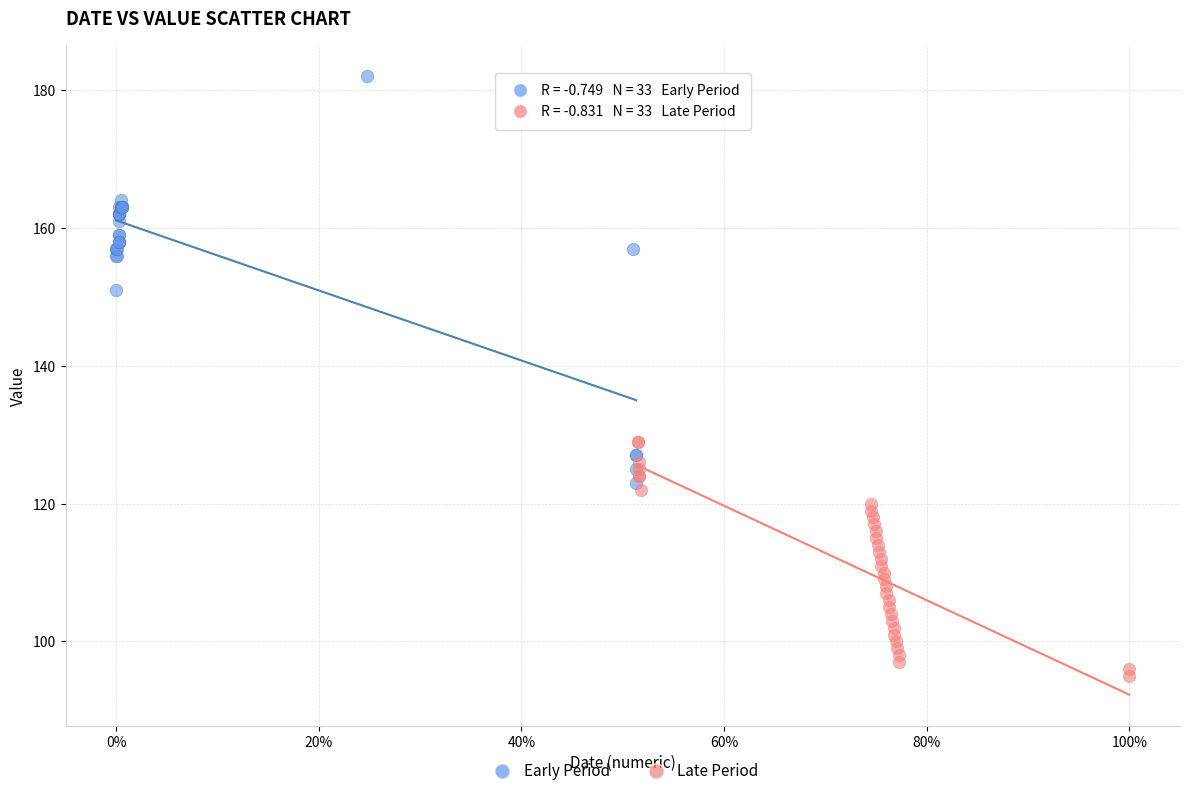

Which series contains the highest Y value?

Early Period